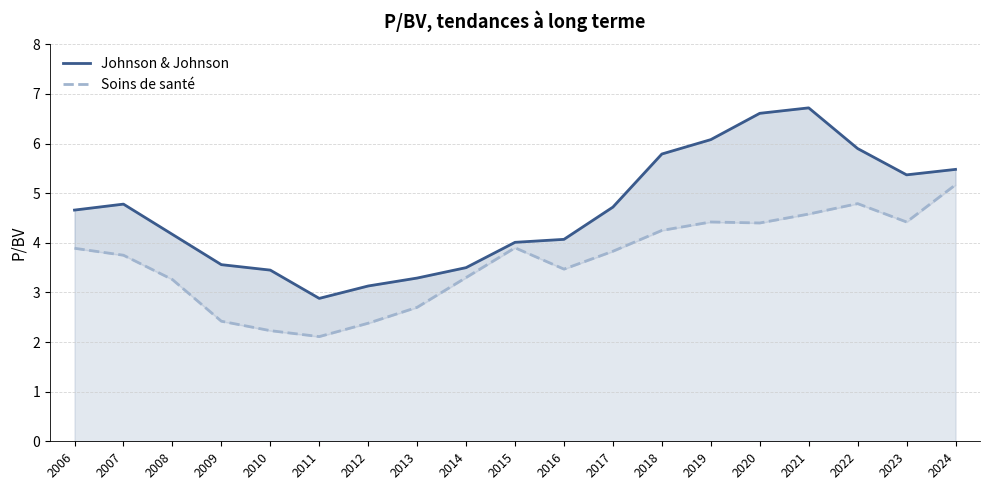

Rank the categories by Soins de santé value from highest to lowest.

2024, 2022, 2021, 2019, 2023, 2020, 2018, 2015, 2006, 2017, 2007, 2016, 2014, 2008, 2013, 2009, 2012, 2010, 2011